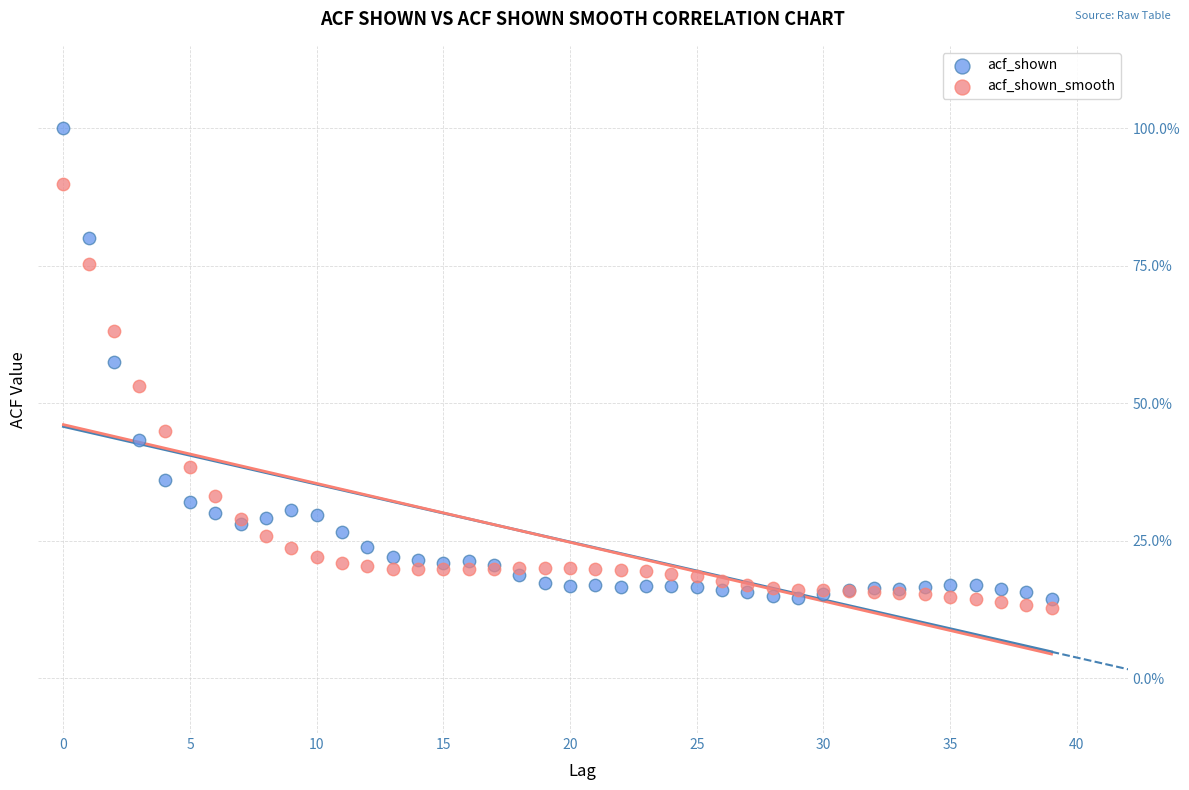

Which series has the largest Y range (max minus min)?

acf_shown